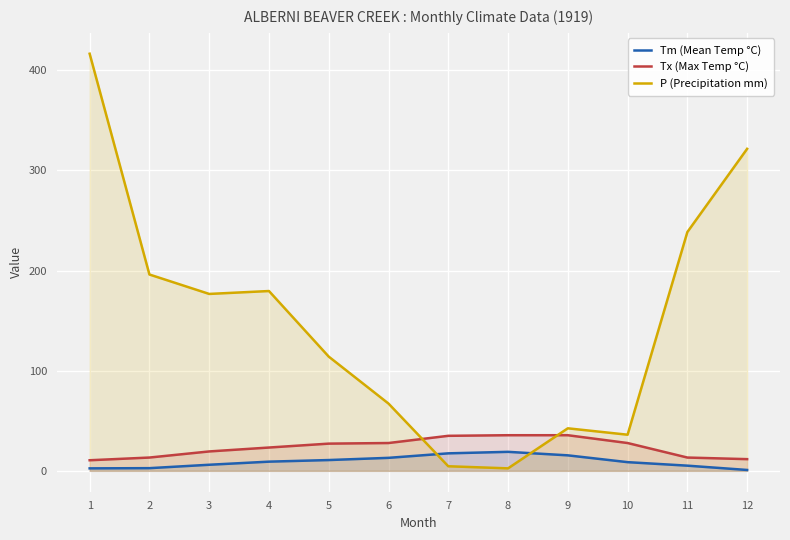

At which label does Tm (Mean Temp °C) first exceed 9?

4